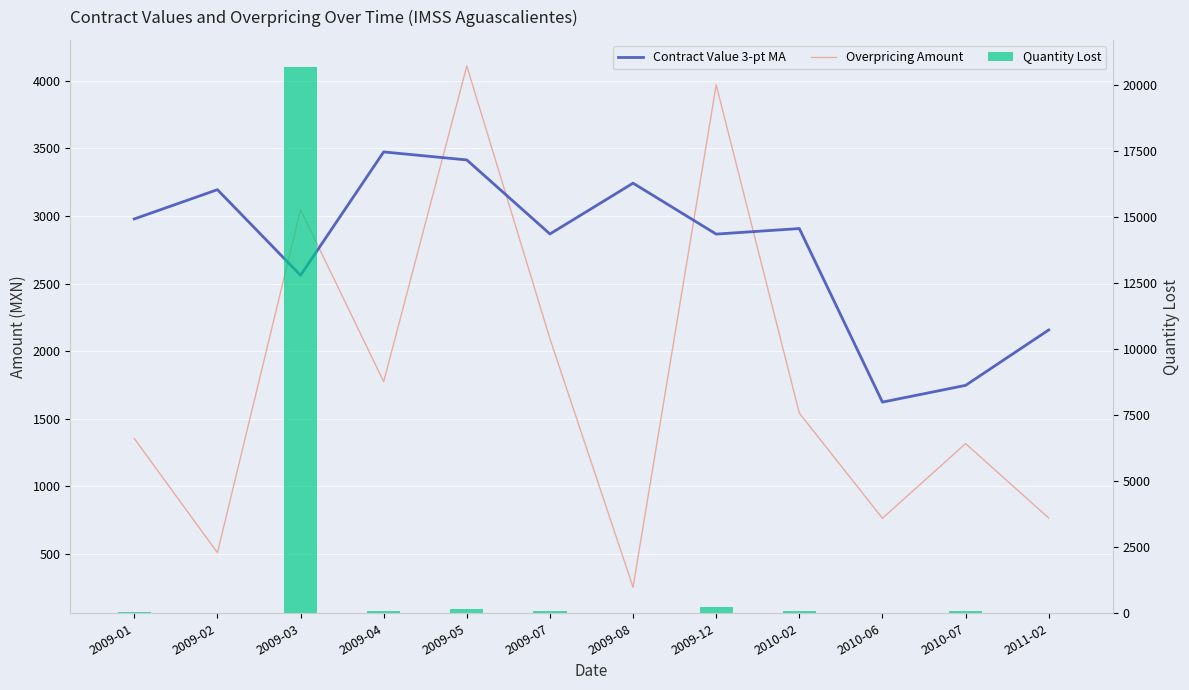

What position from the left is 2011-02?

12